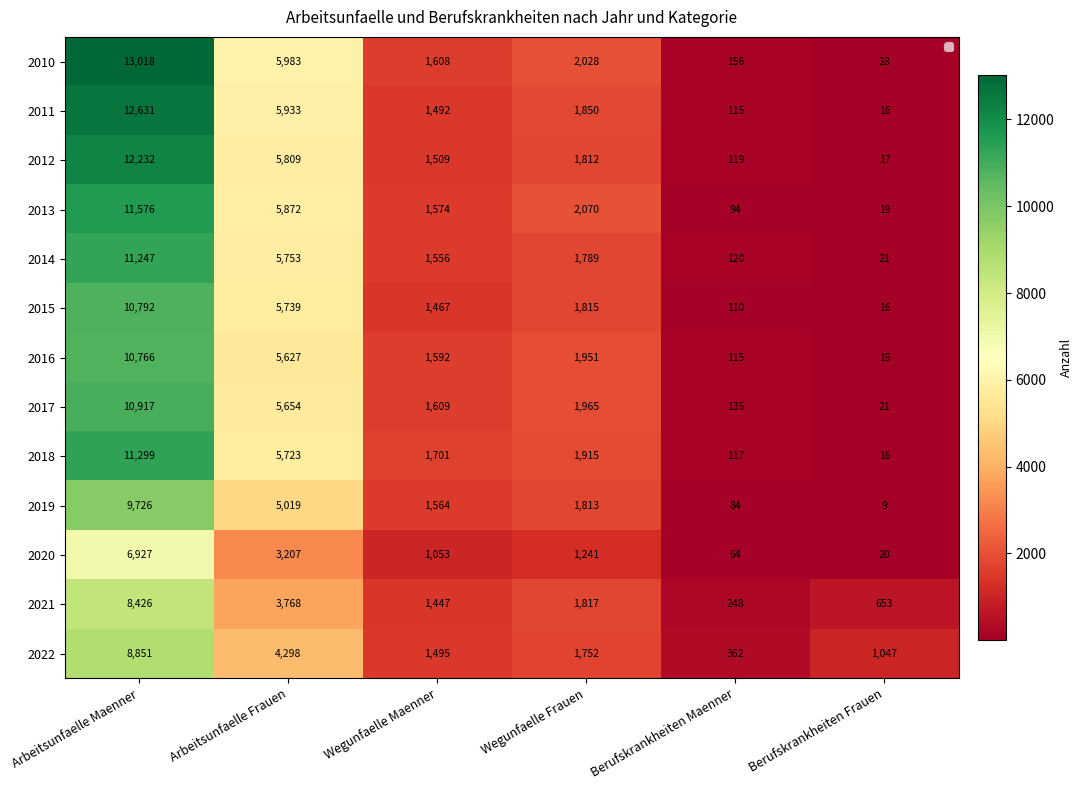

What is the lowest value of the 2014 series?

21